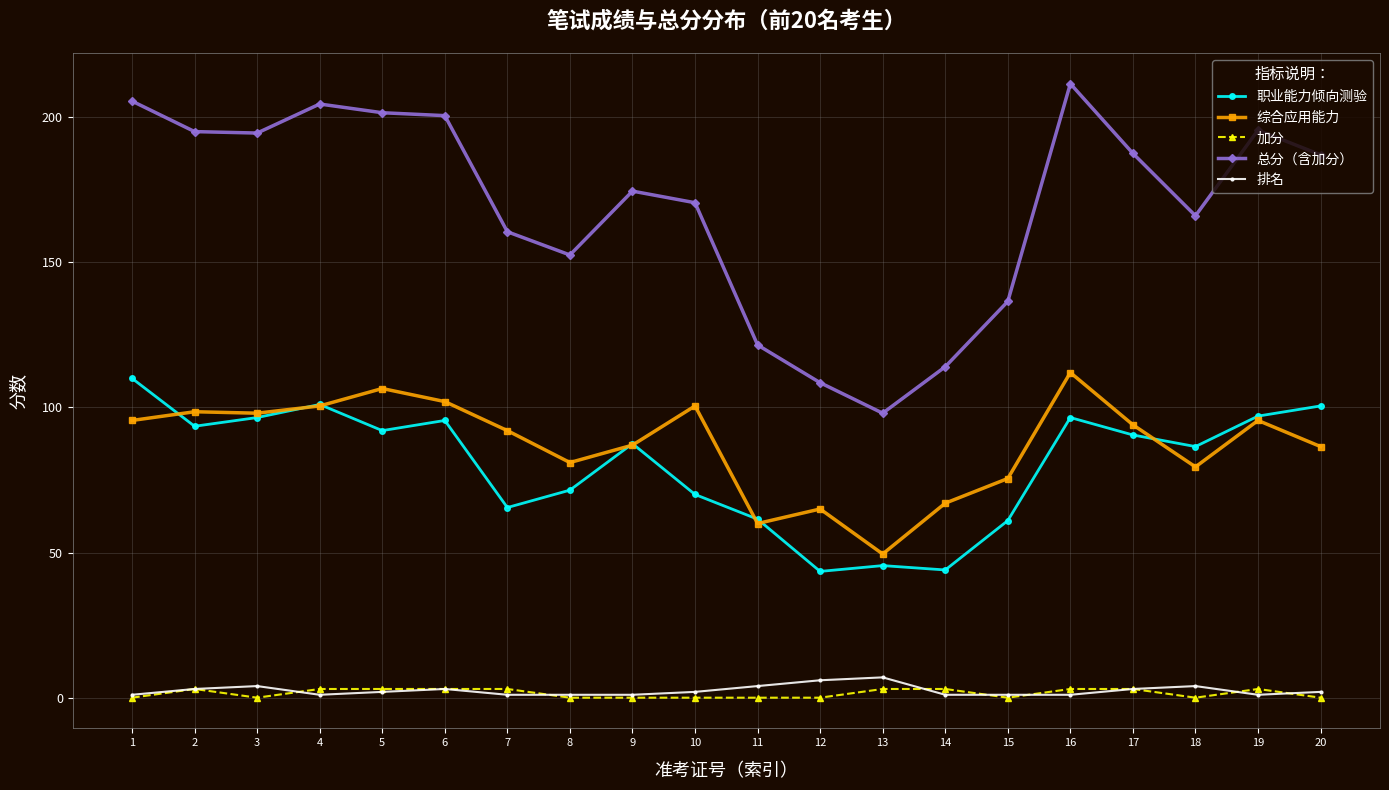

True or false: 职业能力倾向测验 has more than 1 points higher than both neighbors.

True